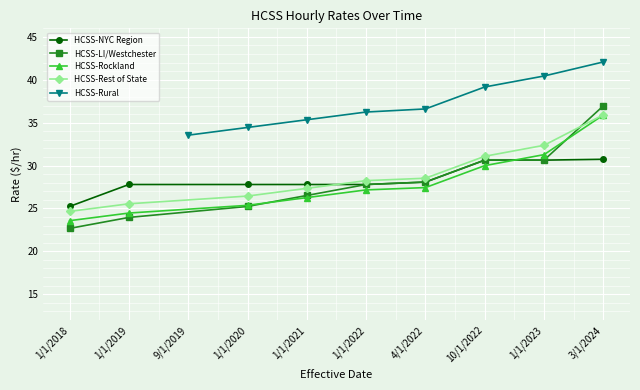

True or false: HCSS-Rest of State and HCSS-LI/Westchester intersect in this chart.

True